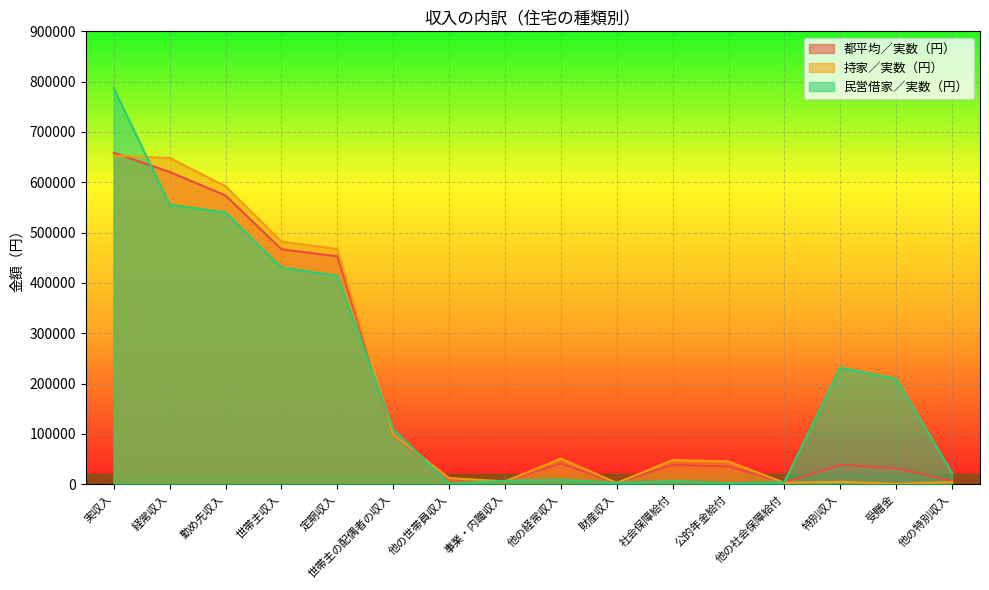

What is the total value across all series at 他の社会保障給付?

10089